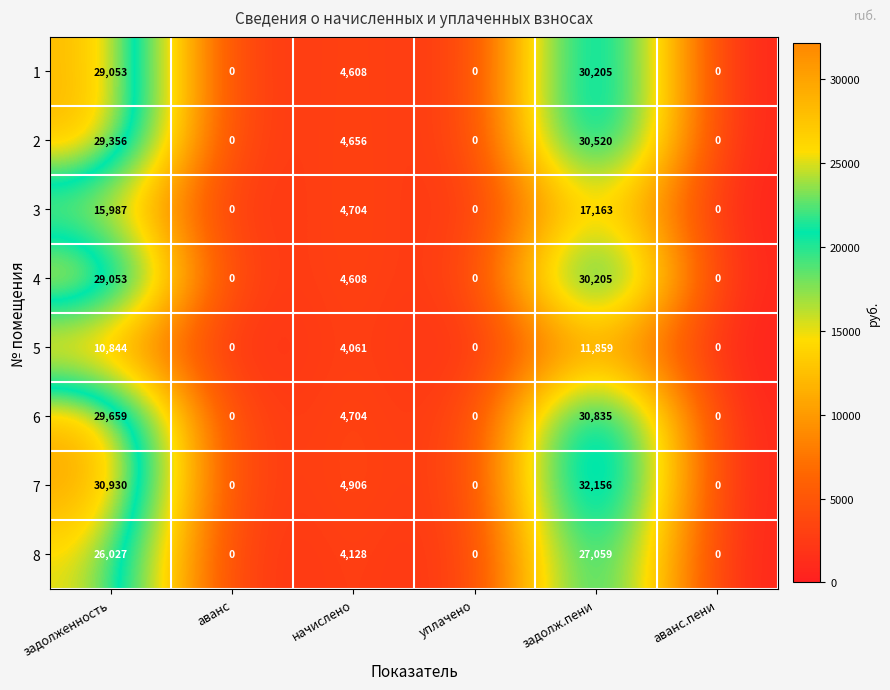

Which series changed the most between задолж.пени and аванс.пени?

7